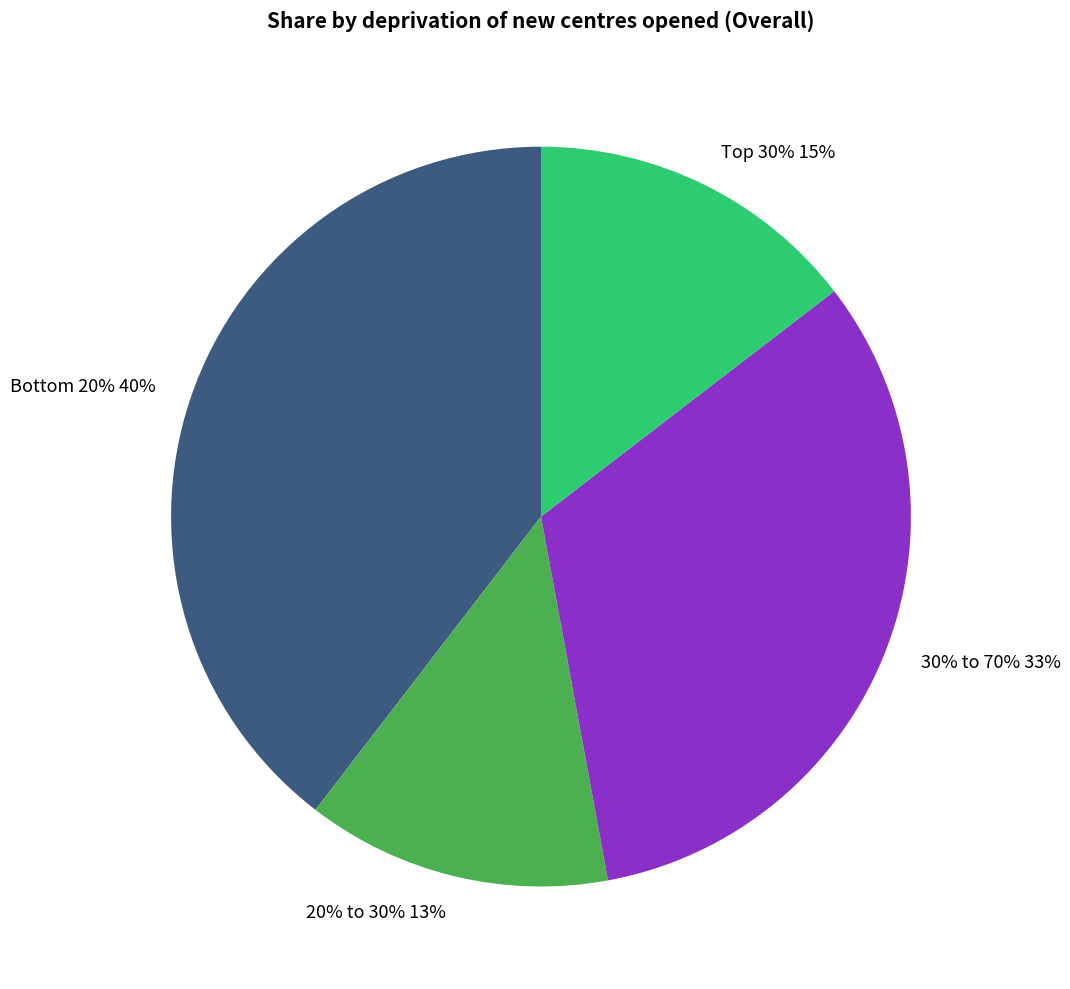

Rank the categories by value from lowest to highest.

20% to 30%, Top 30%, 30% to 70%, Bottom 20%